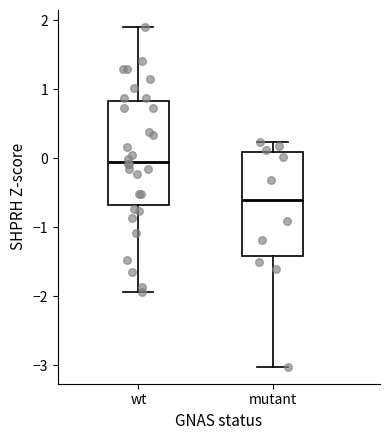

Which box has the highest median line?

wt